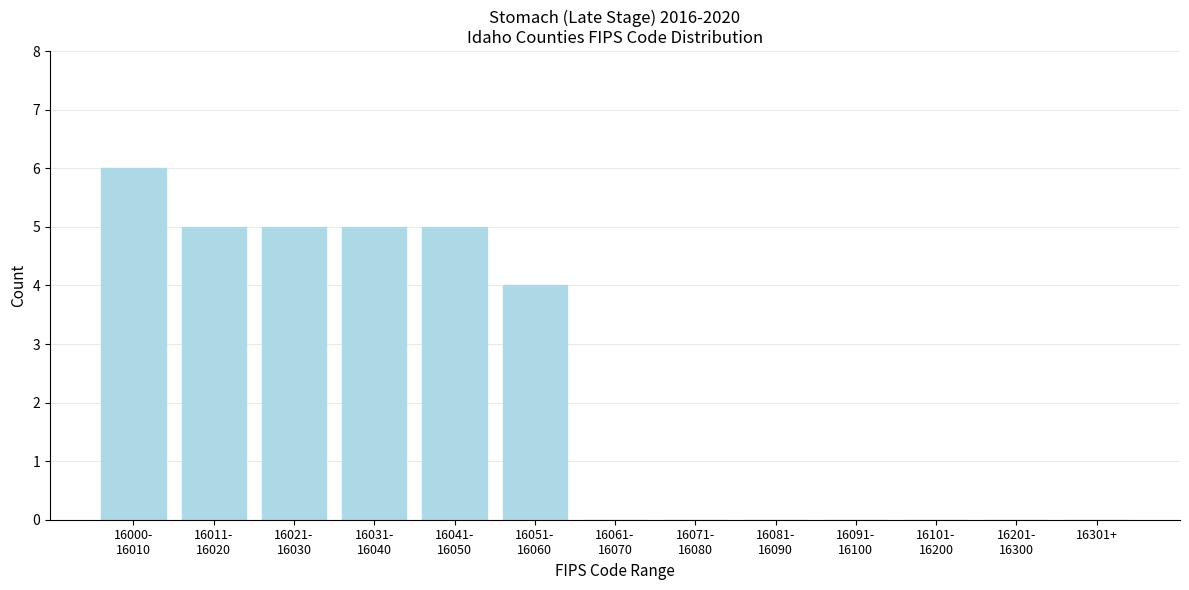

What is the sum of all values?

30